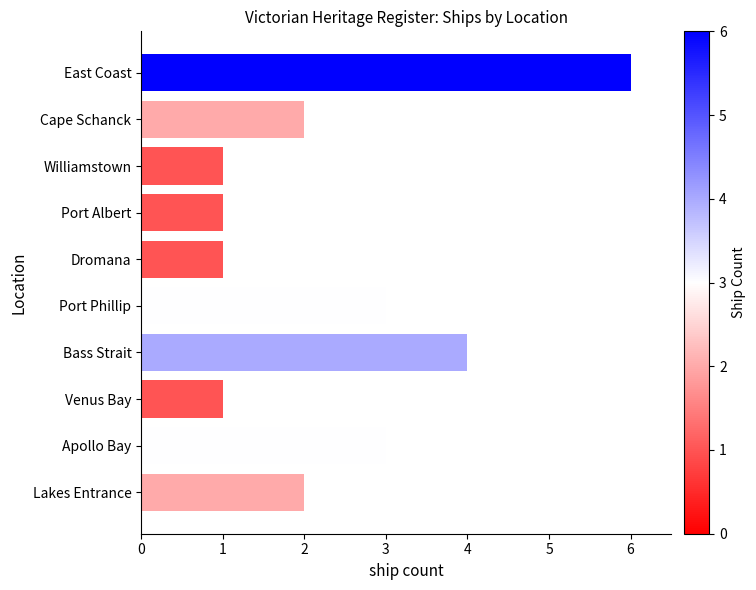

Which has a higher value, East Coast or Apollo Bay?

East Coast